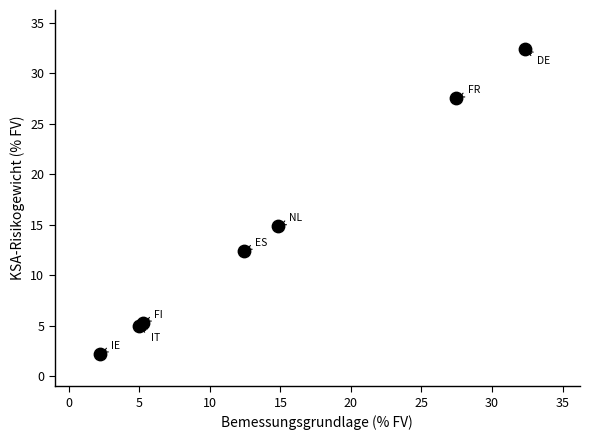

What Y value in the scatter plot is closest to 17?

14.8